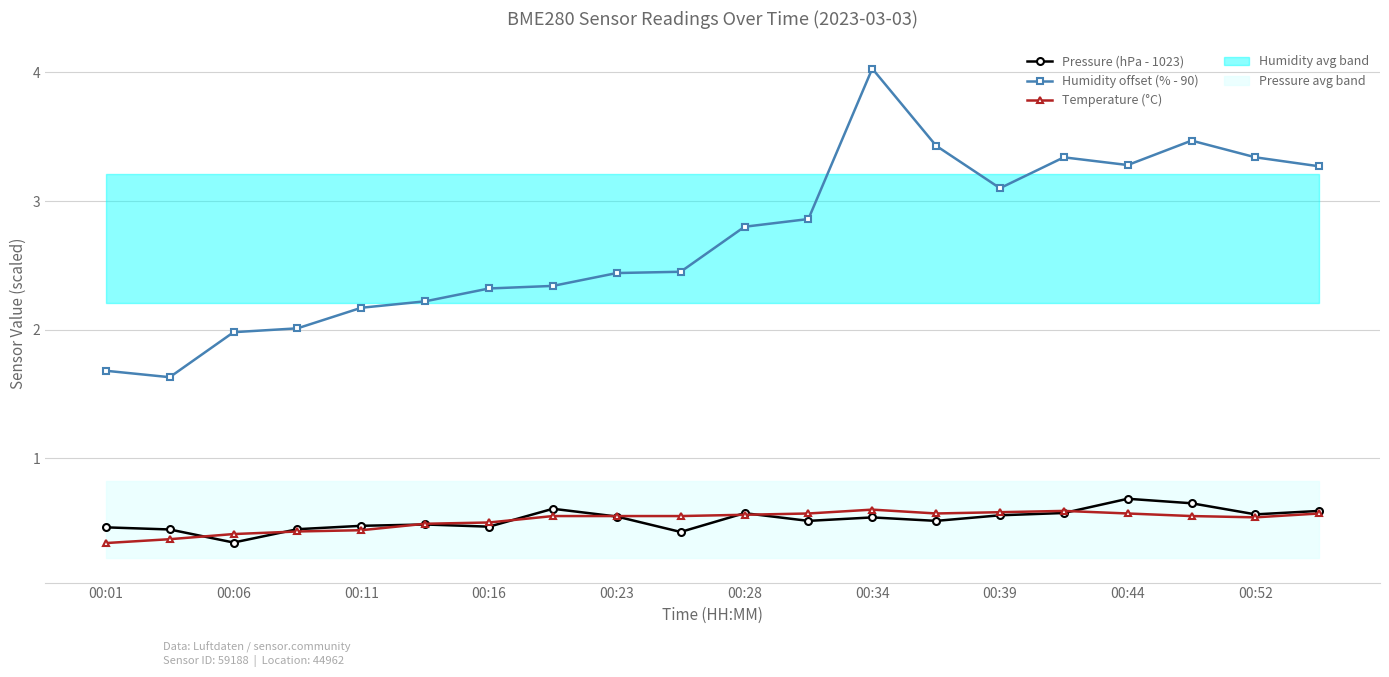

Rank the series by their maximum value, from lowest to highest.

Temperature (°C), Pressure (hPa - 1023), Humidity offset (% - 90)